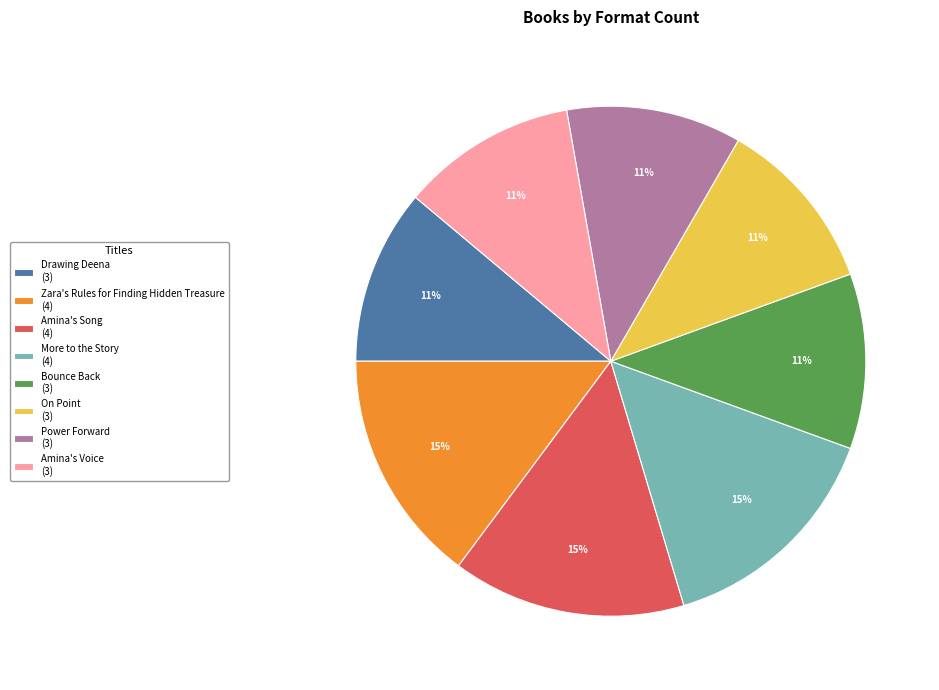

Count the number of slices in the pie.

8